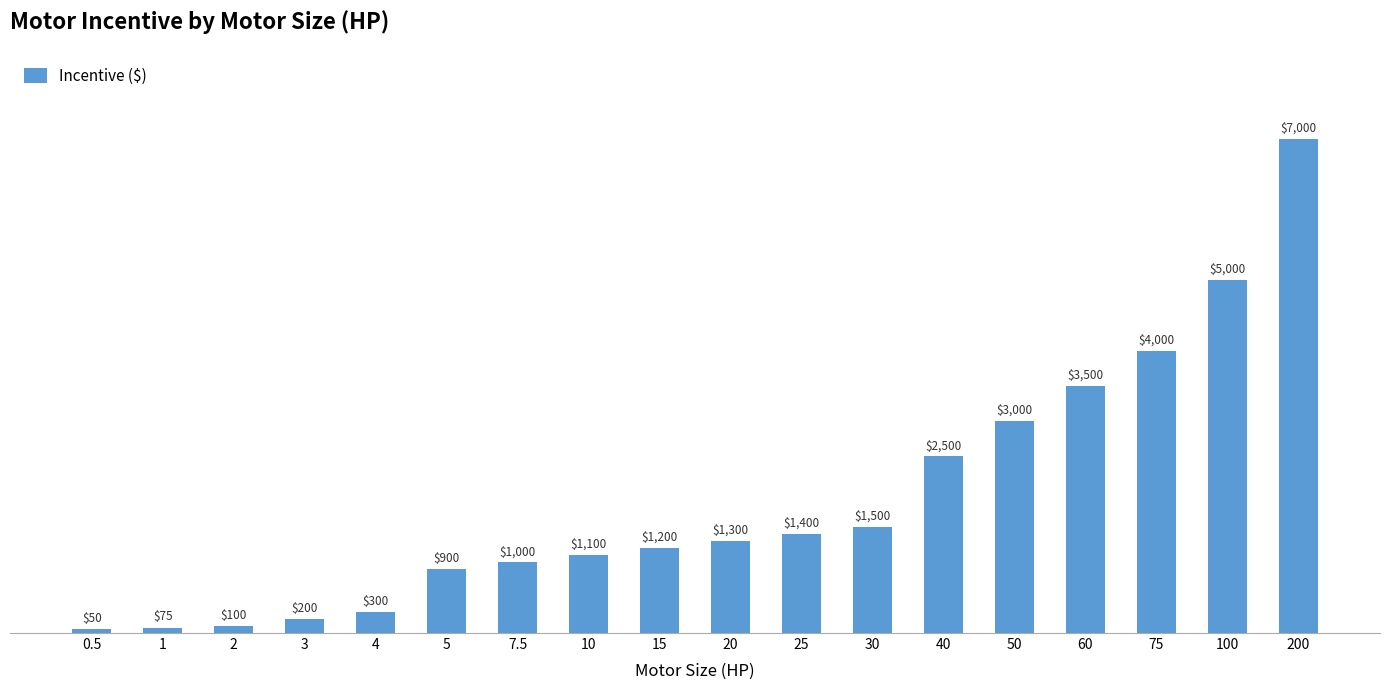

Reading left to right, extract all data points from this chart.

50	75	100	200	300	900	1000	1100	1200	1300	1400	1500	2500	3000	3500	4000	5000	7000